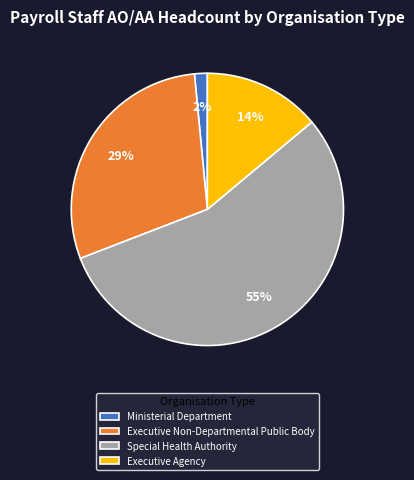

Approximately how many times larger is the value at Executive Agency compared to Executive Non-Departmental Public Body?

0.5